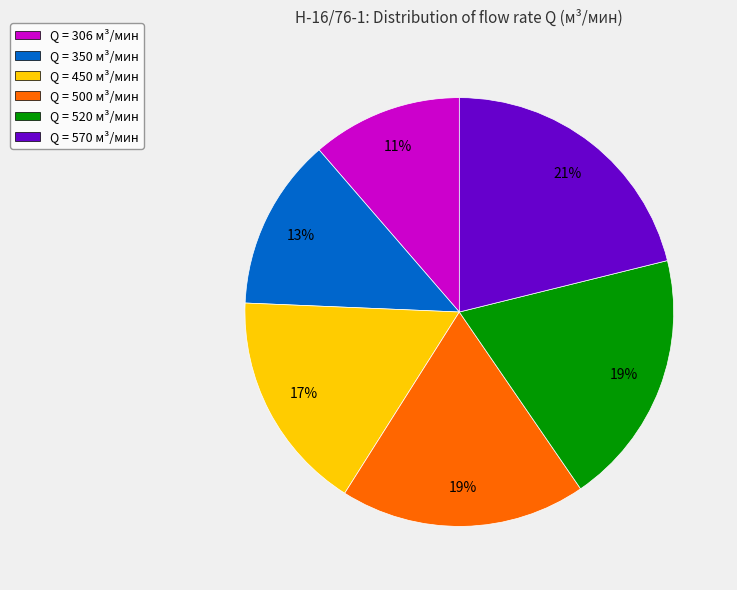

What is the smallest slice in the pie chart?

Q = 306 м³/мин